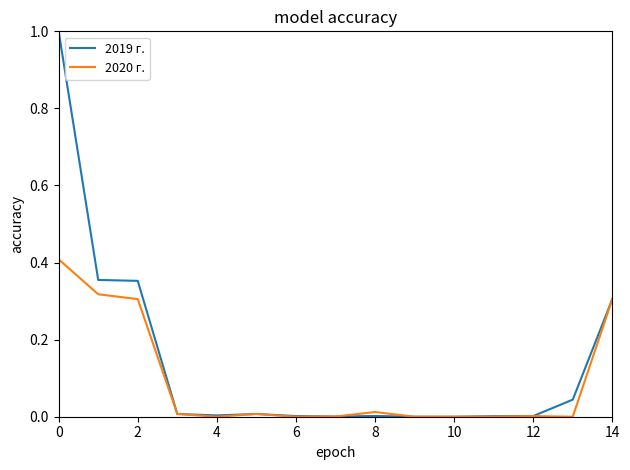

List the series in order of their peak value, highest first.

2019 г., 2020 г.